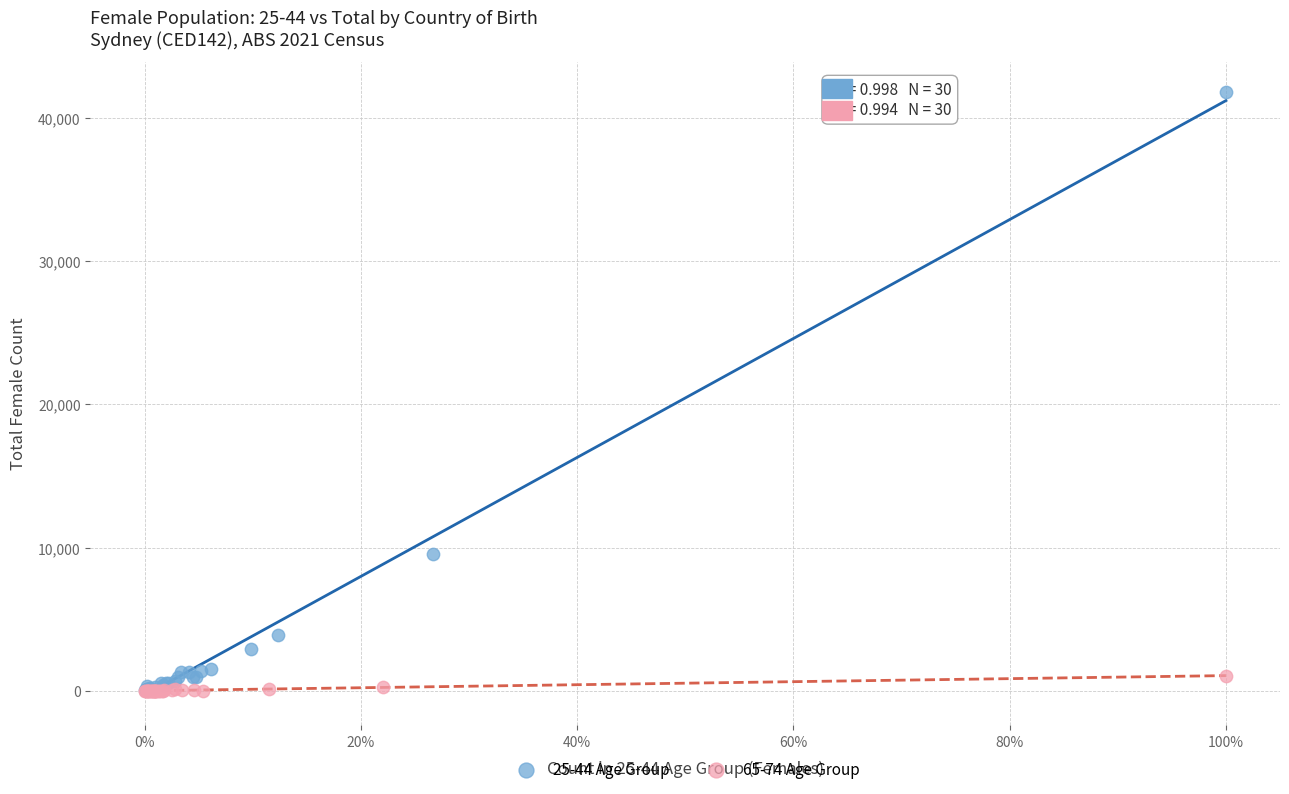

Which series has the widest spread of Y values?

25-44 Age Group